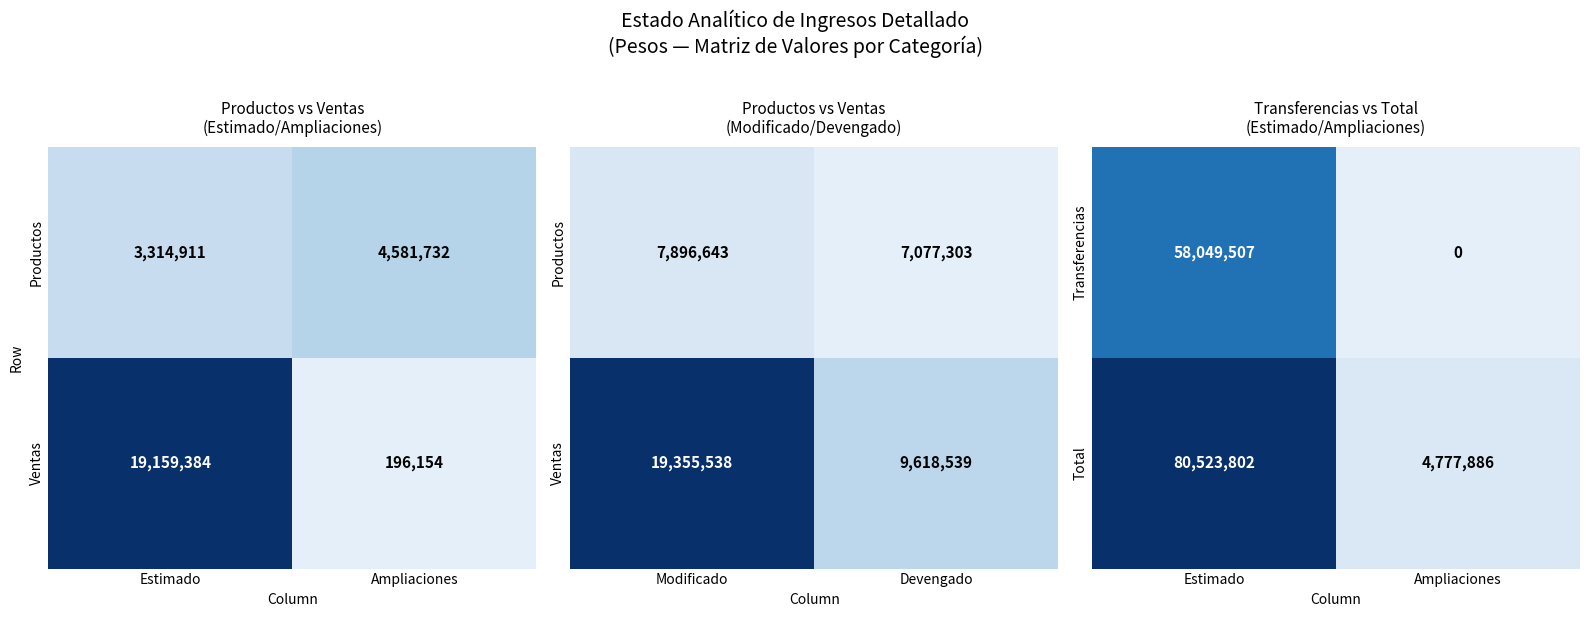

At how many categories does at least one series exceed 39694464?

1